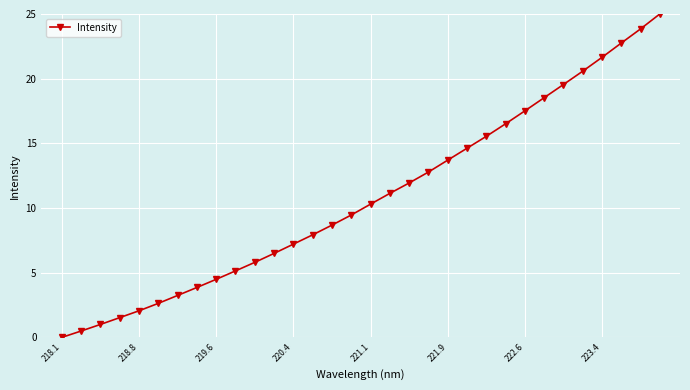

True or false: the data has more than 2 interior local peaks.

False